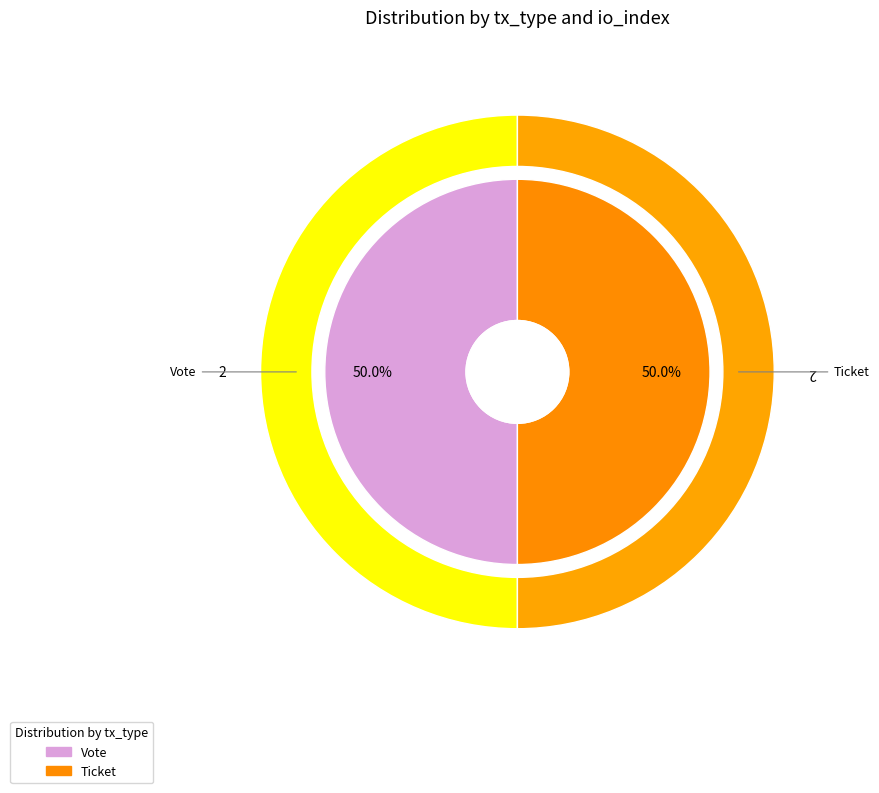

Which category has the smallest portion of the pie?

Ticket